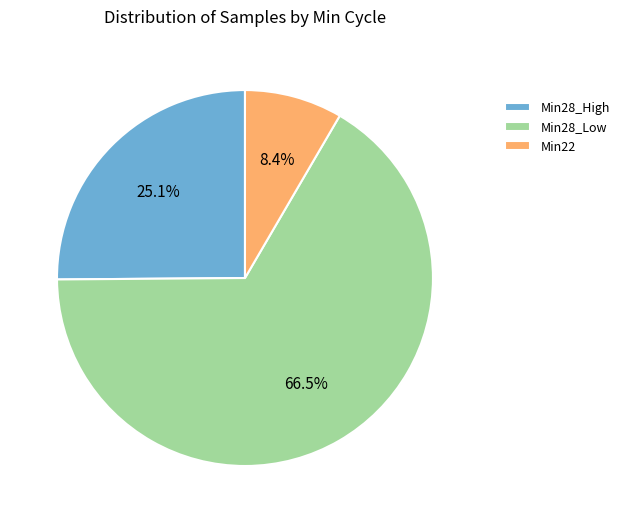

What percentage is NOT represented by Min28_Low?

33.5%